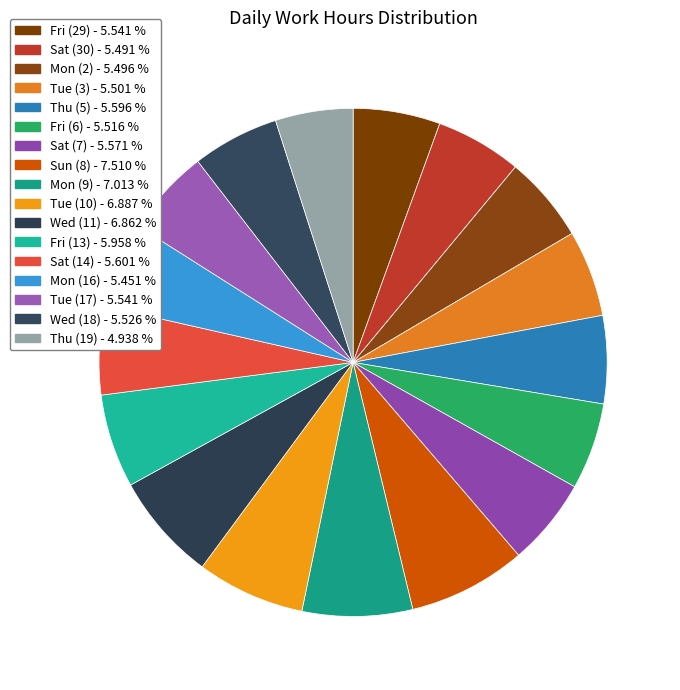

To the nearest percent, what is the average slice percentage?

6%